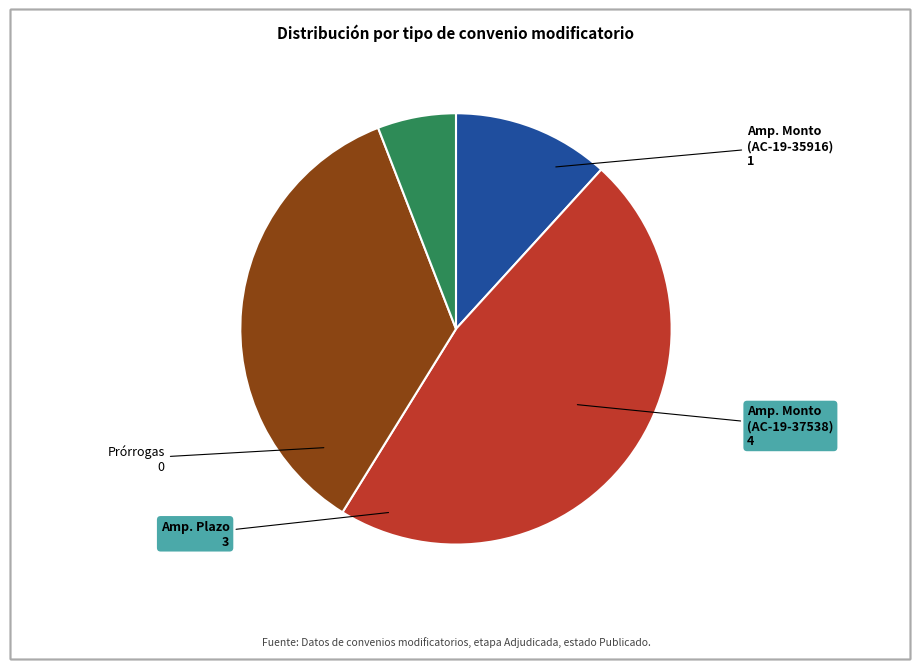

Does any single category account for the majority?

No